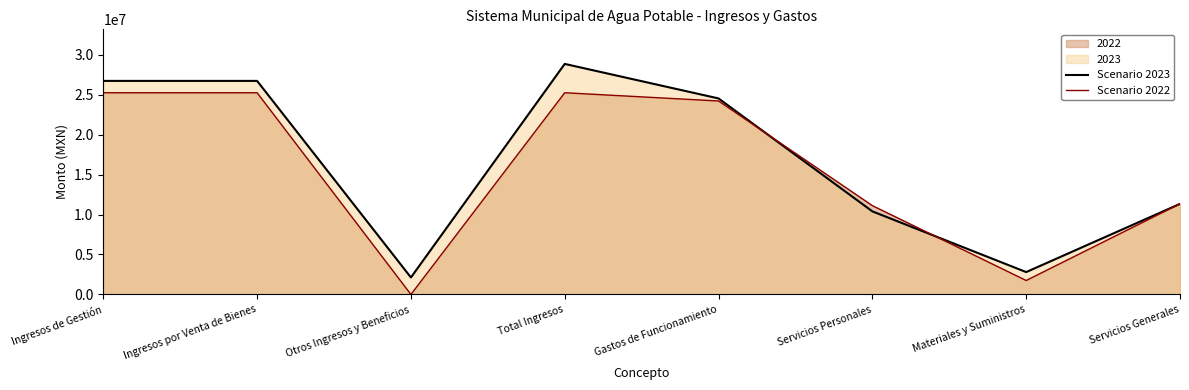

At which category does the chart reach its minimum across all series?

Otros Ingresos y Beneficios